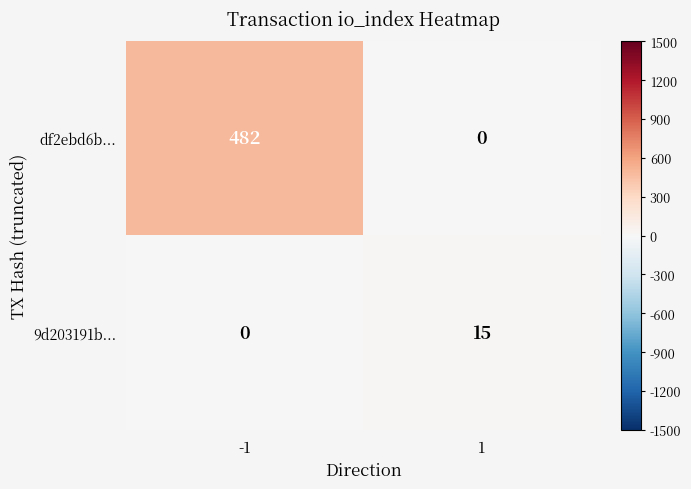

At -1, list the series in order from largest to smallest.

df2ebd6b..., 9d203191b...